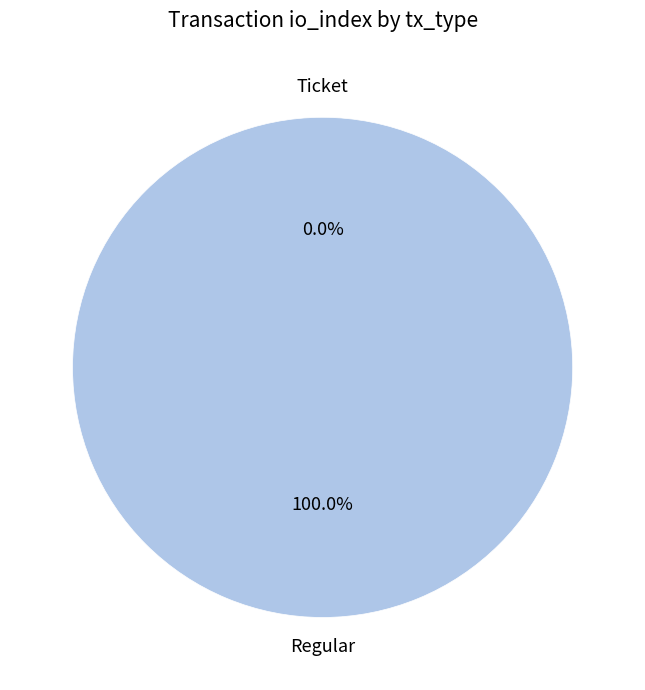

How many segments does this pie chart have?

2